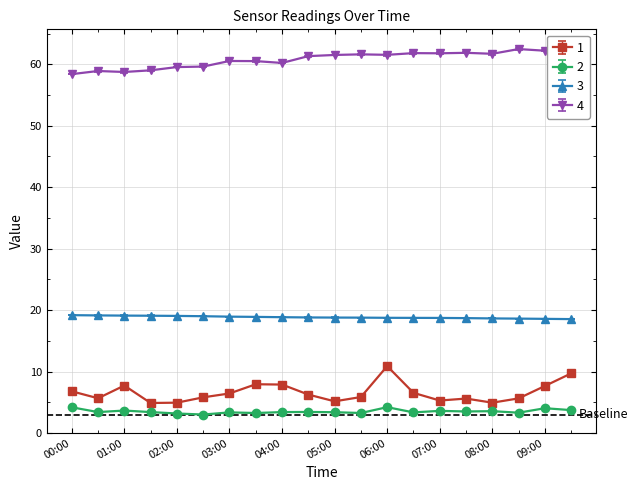

Which has a higher value, 04:30 or 06:00?

06:00